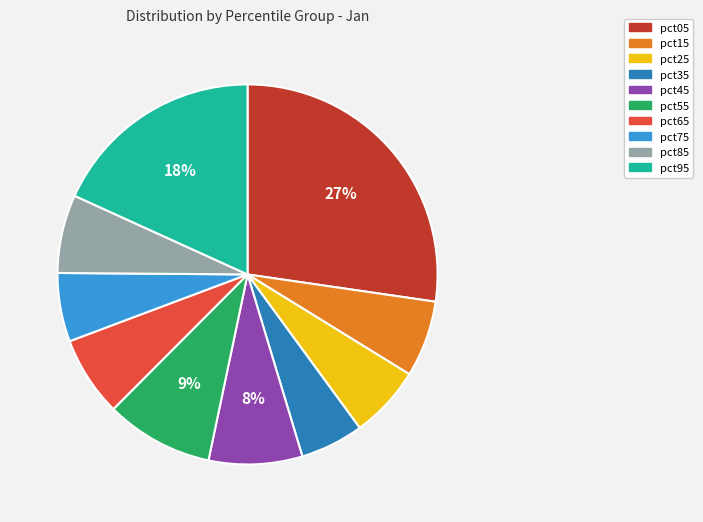

To the nearest percent, what is the difference between the largest and smallest slice percentages?

22%